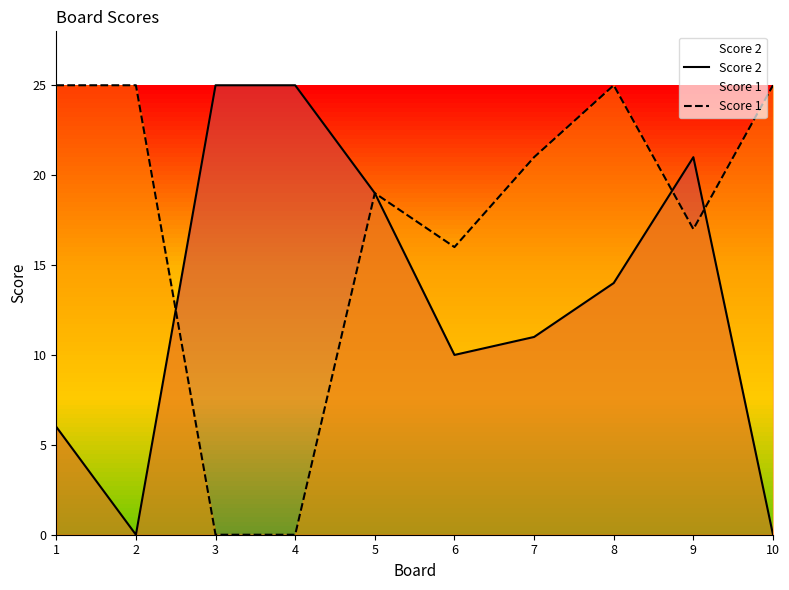

Which series has the largest range (max minus min)?

Score 2